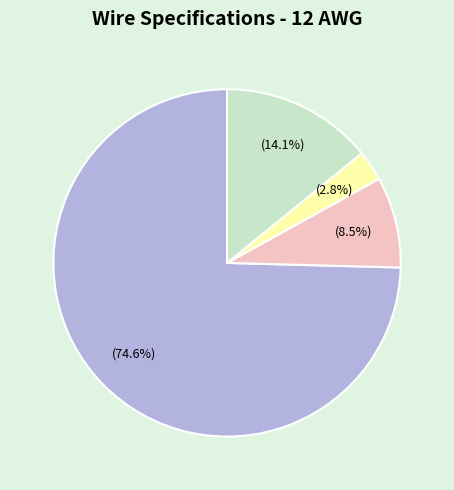

Is the sum of Nominal Total Weight (lbs/1000\') and Jacket Thickness (mils) greater than half?

No